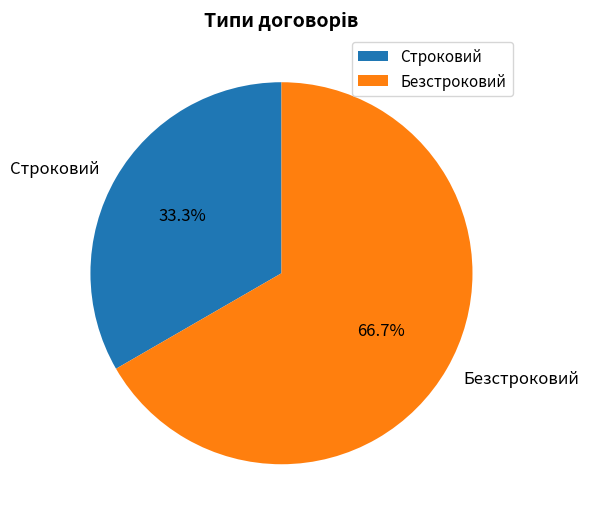

Which has a higher value, Безстроковий or Строковий?

Безстроковий